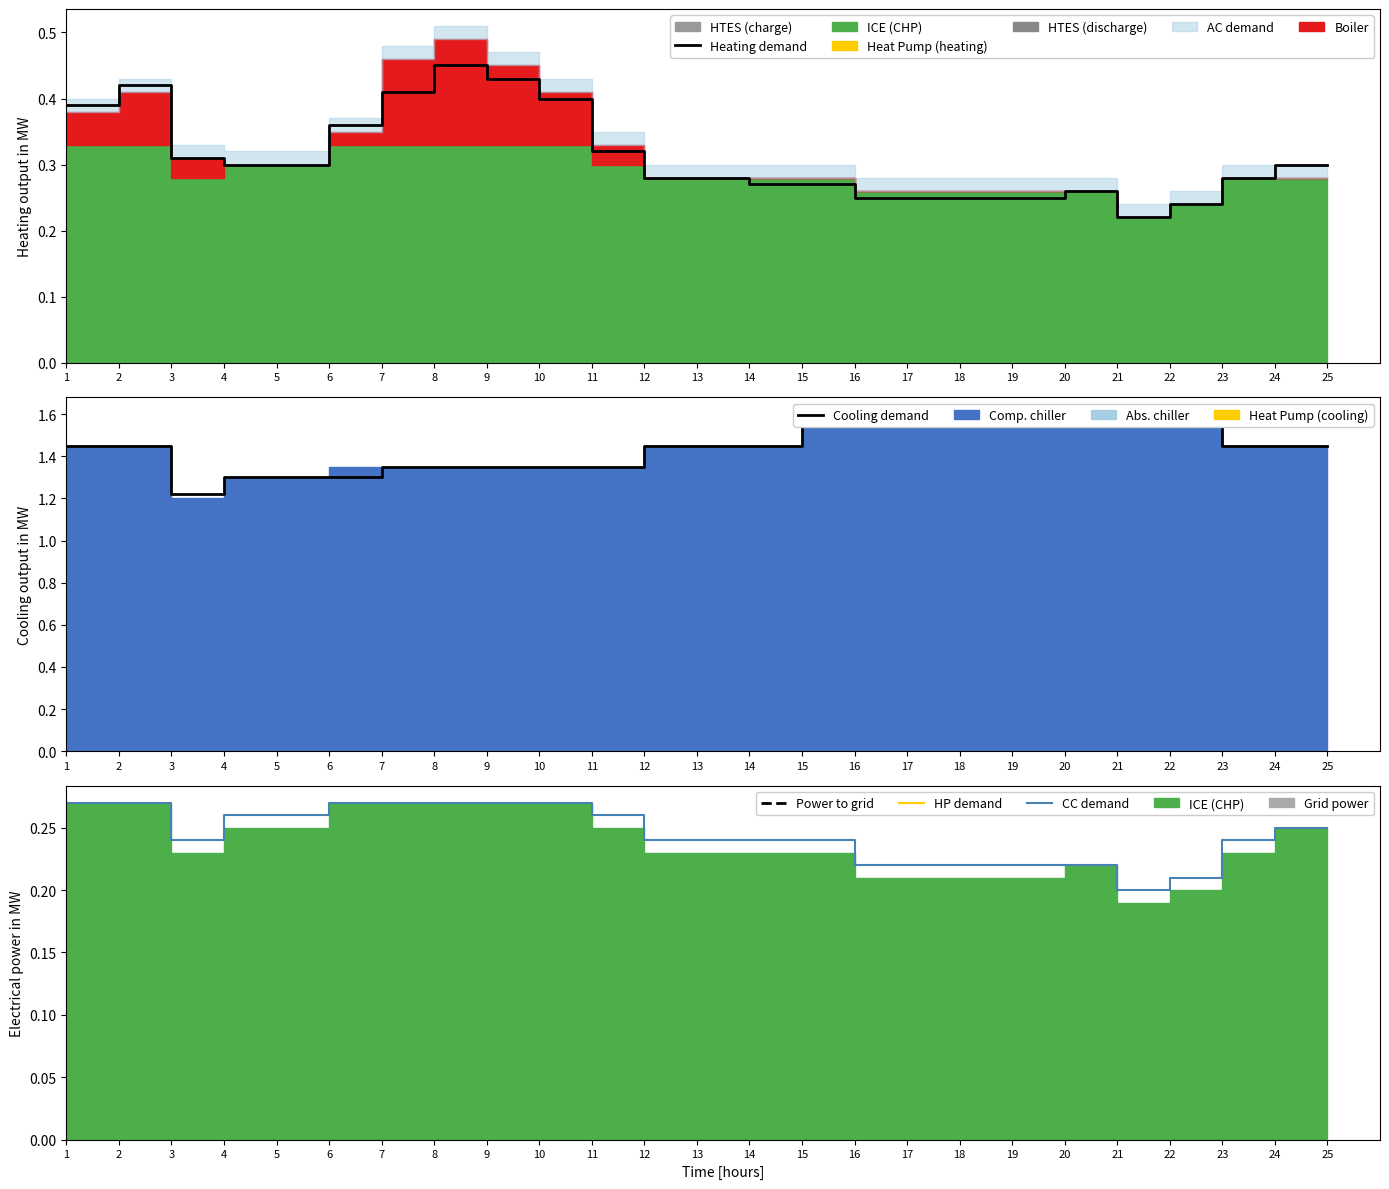

Where is the first local maximum for Heating demand?

2